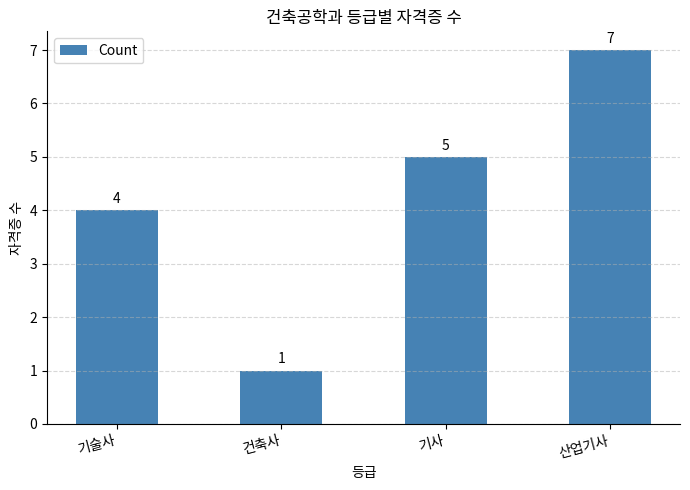

Rank the categories by value from highest to lowest.

산업기사, 기사, 기술사, 건축사